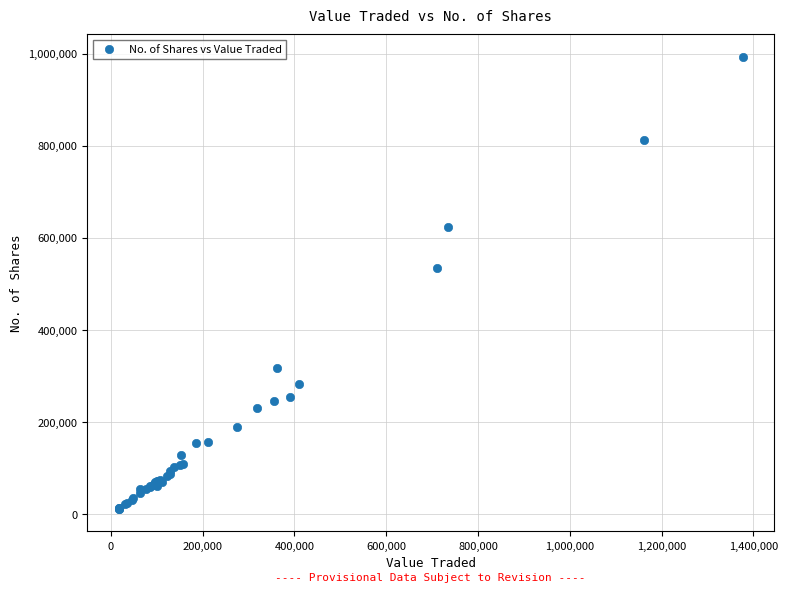

What Y value in the scatter plot is closest to 502285?

533513